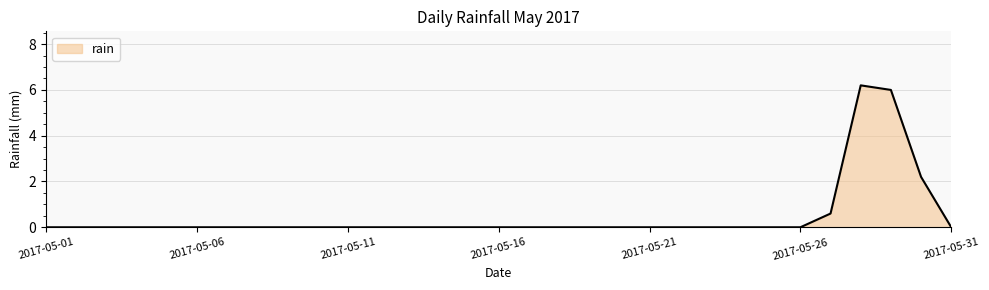

What is the greatest value displayed?

6.2